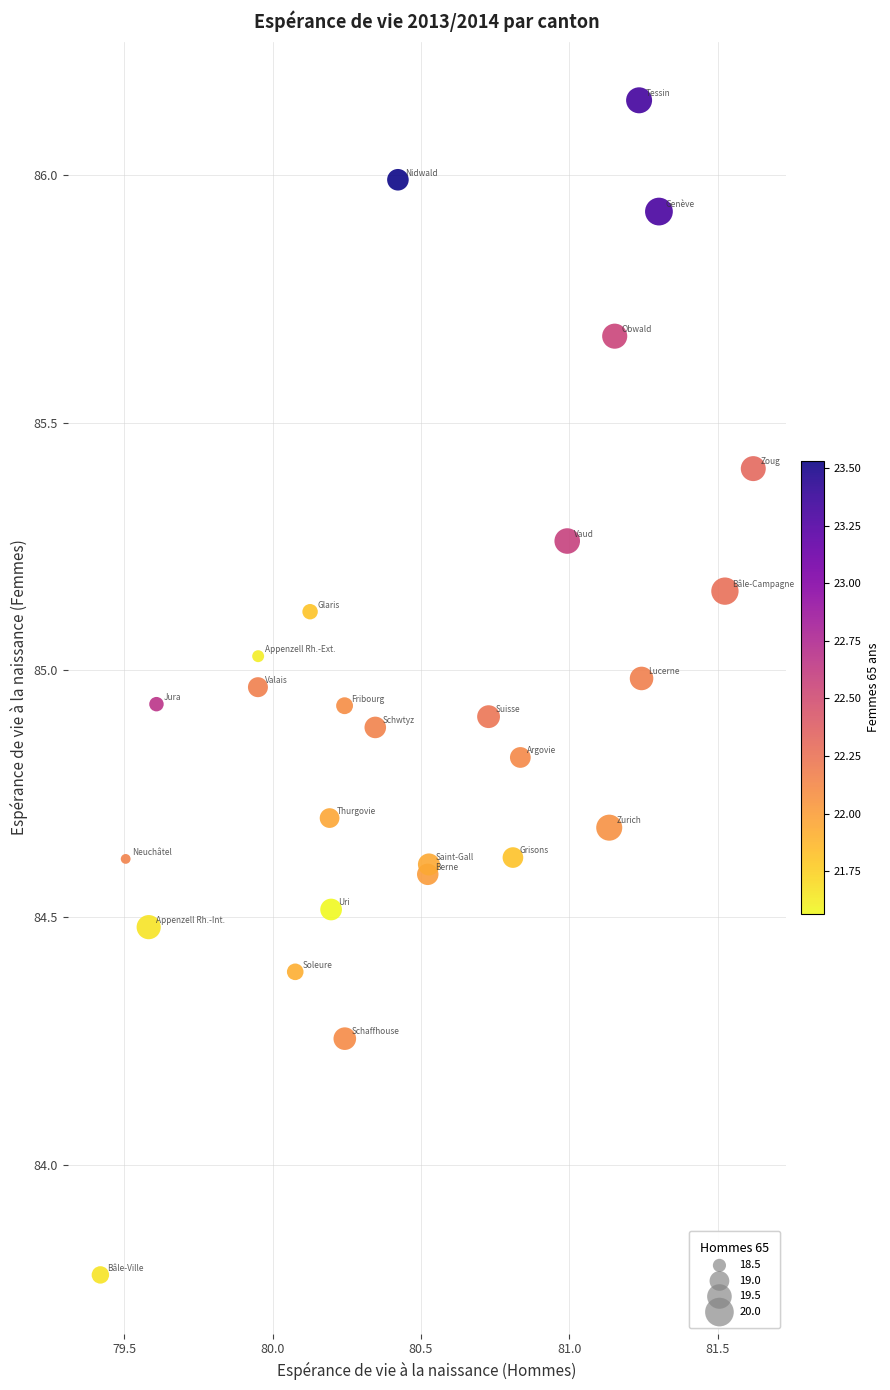

What Y value in the scatter plot is closest to 84?

83.8